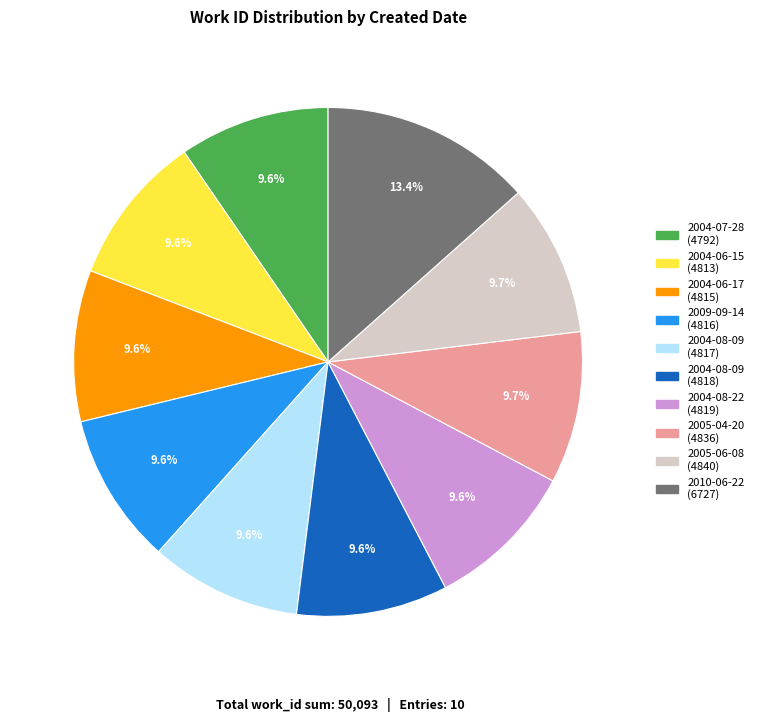

Is there a majority slice in this chart?

No